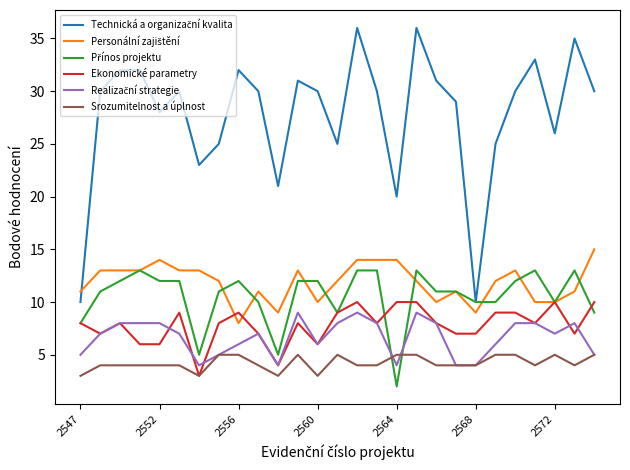

What is the greatest value displayed?

36